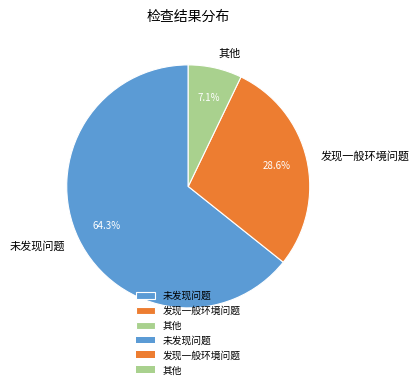

What percentage is the 其他 slice, to the nearest percent?

7%